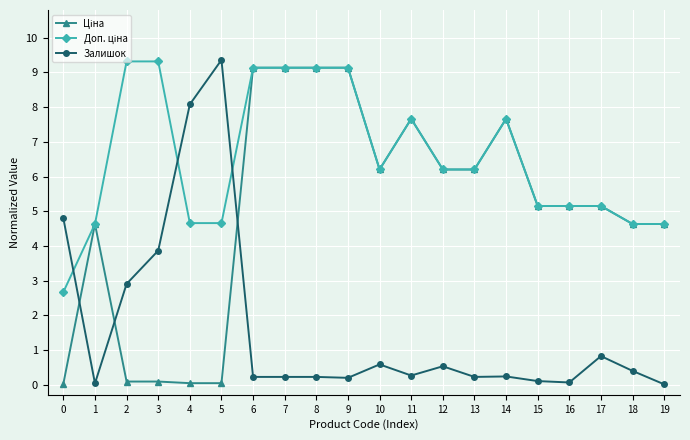

Which series has the widest spread of values?

Залишок